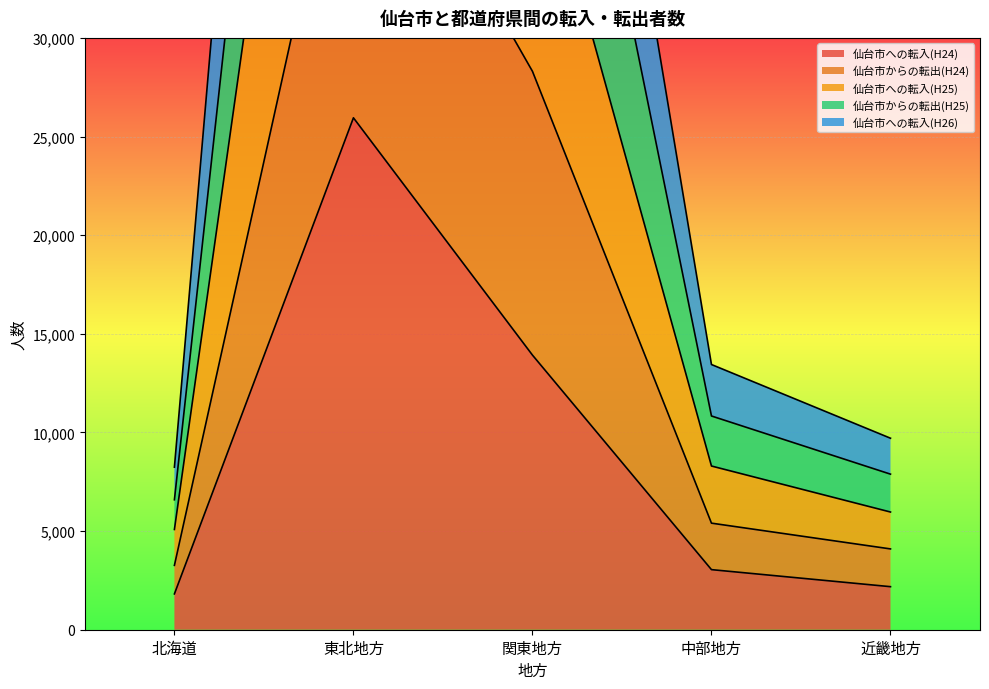

What is the approximate value of 仙台市からの転出(H25) at 近畿地方?

7886